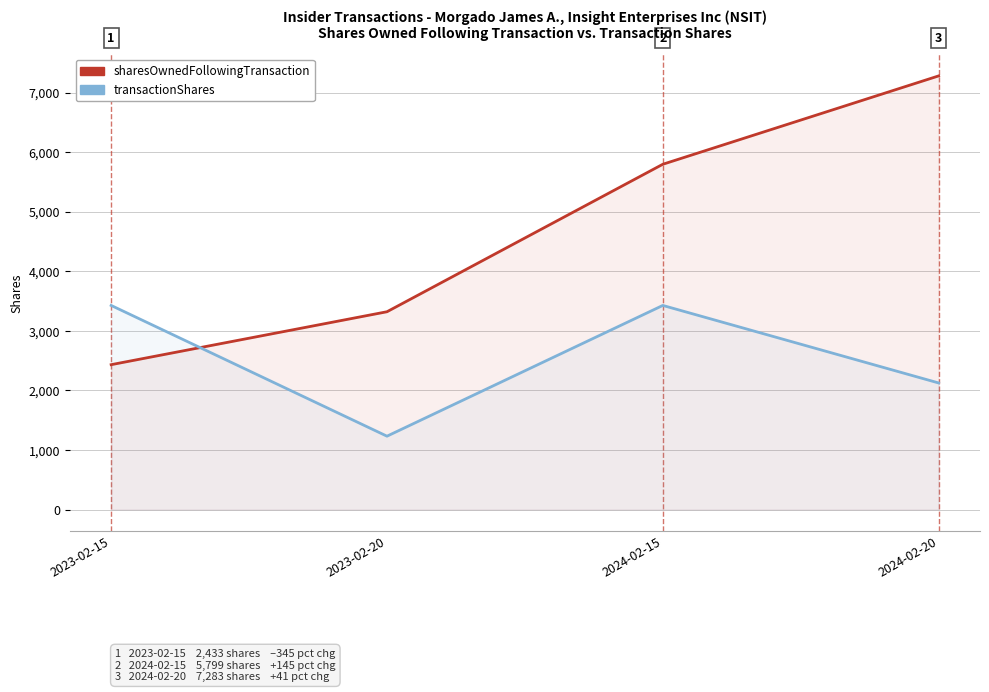

At which label does sharesOwnedFollowingTransaction first exceed 5799?

2024-02-20